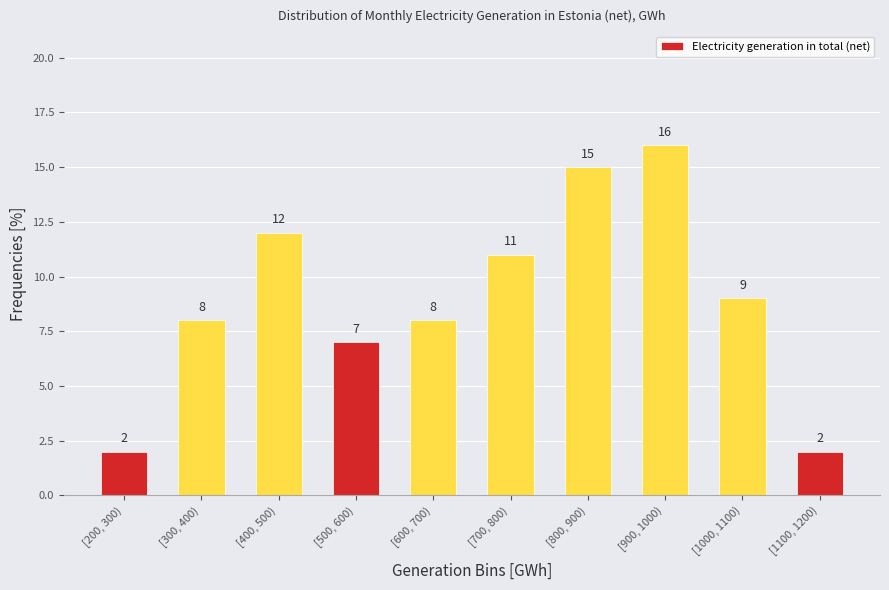

Reading right to left, extract all data points from this chart.

2	9	16	15	11	8	7	12	8	2